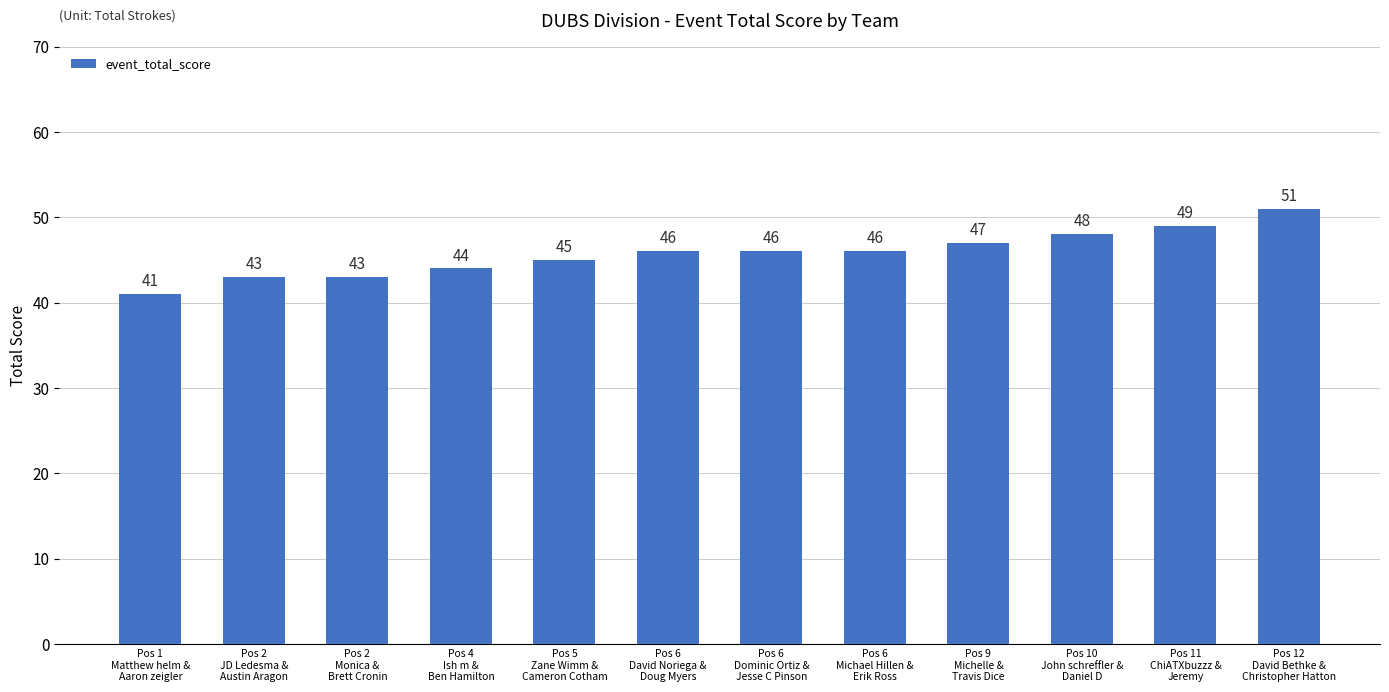

What is the value of the 1st bar from the left?

41